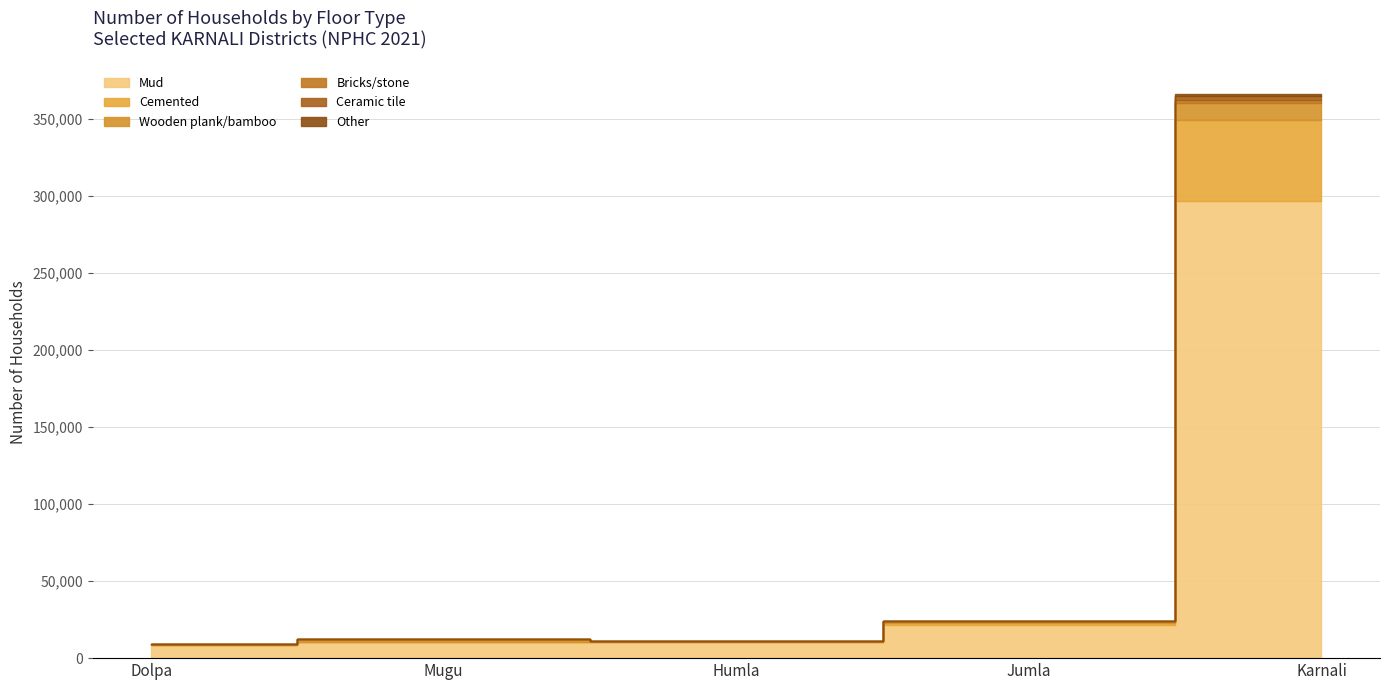

At Mugu, list the series in order from smallest to largest.

Ceramic tile, Bricks/stone, Other, Cemented, Wooden plank/bamboo, Mud